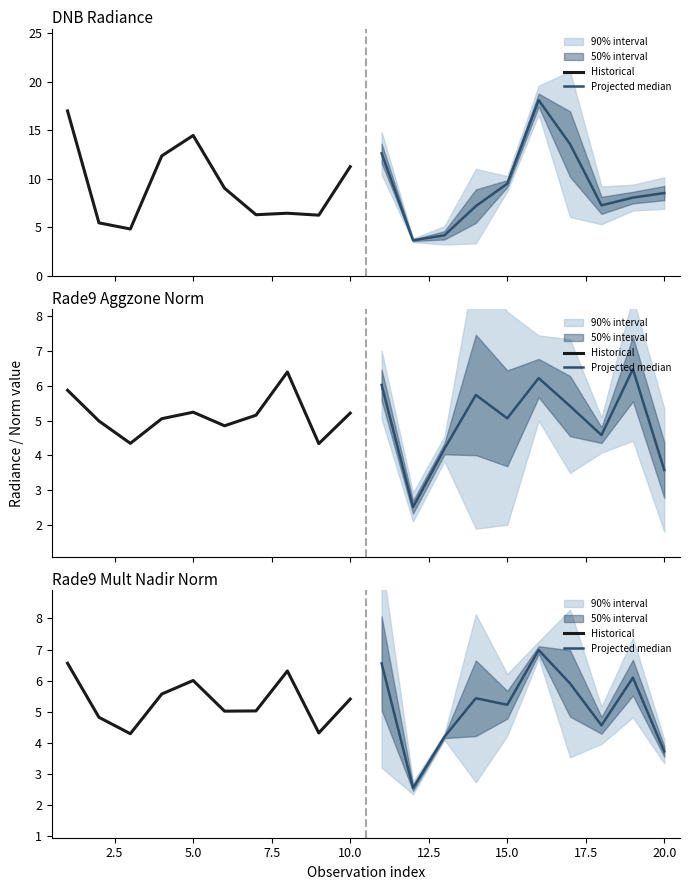

What is the difference between the second highest and minimum values in the Projected median series?

4.0